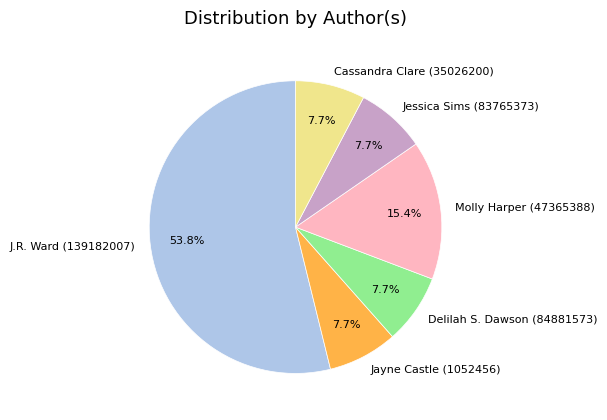

Combined, what portion of the pie is Cassandra Clare (35026200) and Molly Harper (47365388)?

23.1%